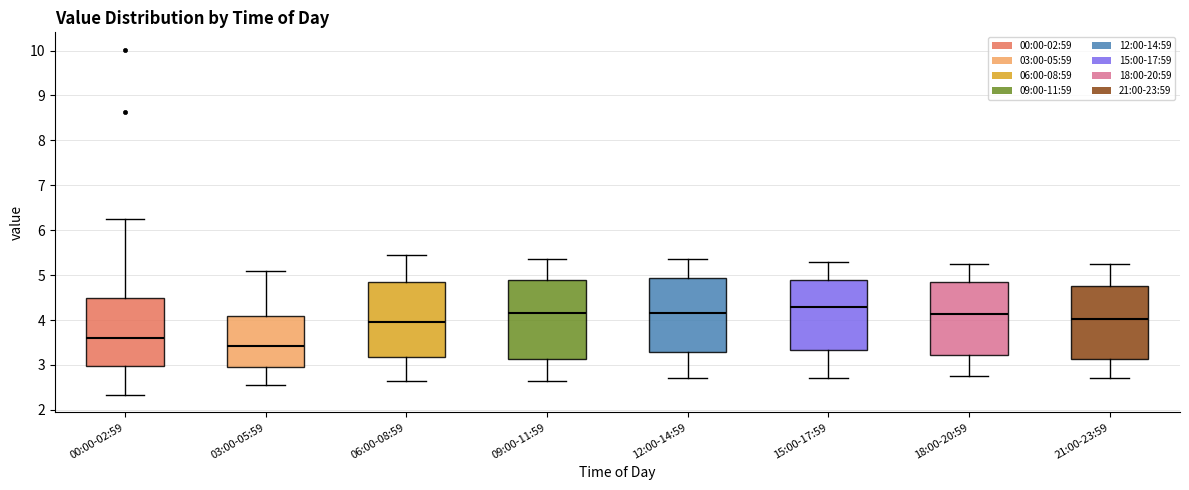

Reading left to right, read every box against the y-axis: the position of its median line, the range the box covers, and the ends of its whiskers. The values are not printed on the chart, so give them approximately, as read against the axis.

00:00-02:59: median 3.6, box 3.0 to 4.5, whiskers 2.3 to 6.3
03:00-05:59: median 3.4, box 3.0 to 4.1, whiskers 2.6 to 5.1
06:00-08:59: median 4.0, box 3.2 to 4.8, whiskers 2.7 to 5.5
09:00-11:59: median 4.2, box 3.1 to 4.9, whiskers 2.7 to 5.4
12:00-14:59: median 4.2, box 3.3 to 4.9, whiskers 2.7 to 5.4
15:00-17:59: median 4.3, box 3.3 to 4.9, whiskers 2.7 to 5.3
18:00-20:59: median 4.1, box 3.2 to 4.9, whiskers 2.8 to 5.3
21:00-23:59: median 4.0, box 3.1 to 4.8, whiskers 2.7 to 5.3